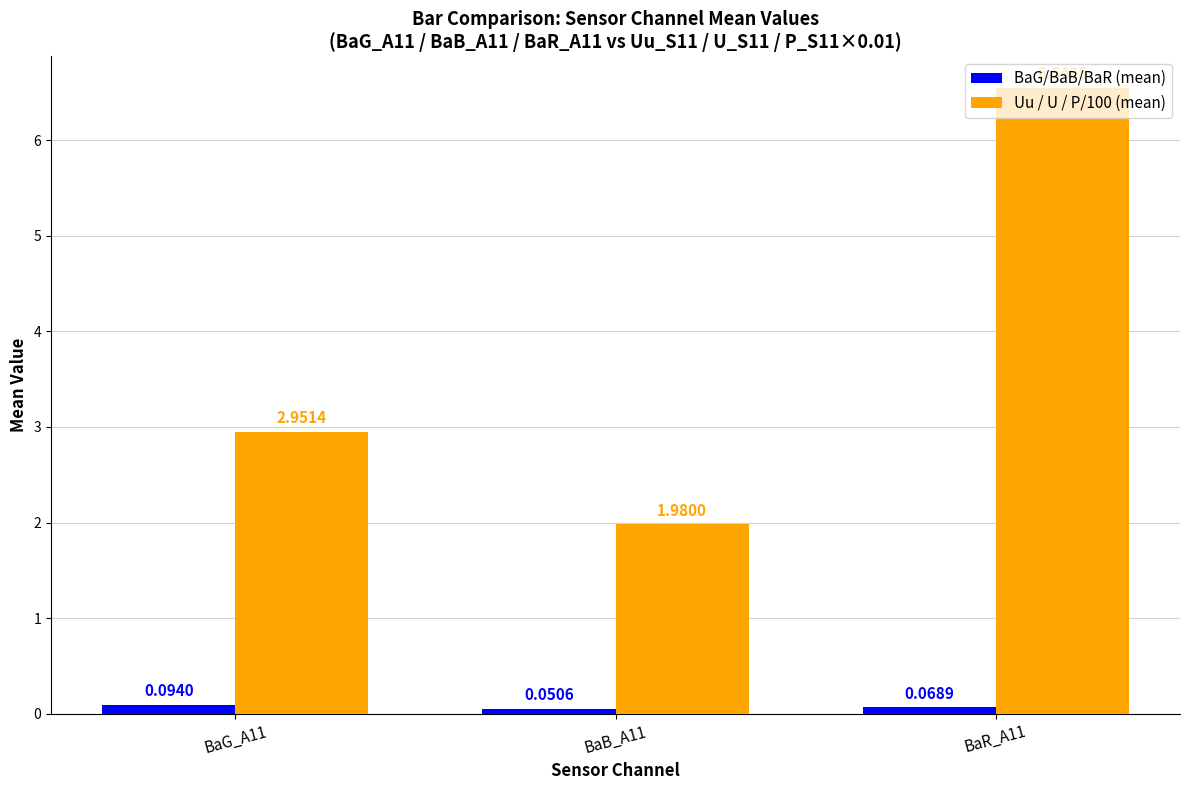

Which series has the widest spread of values?

Uu / U / P/100 (mean)